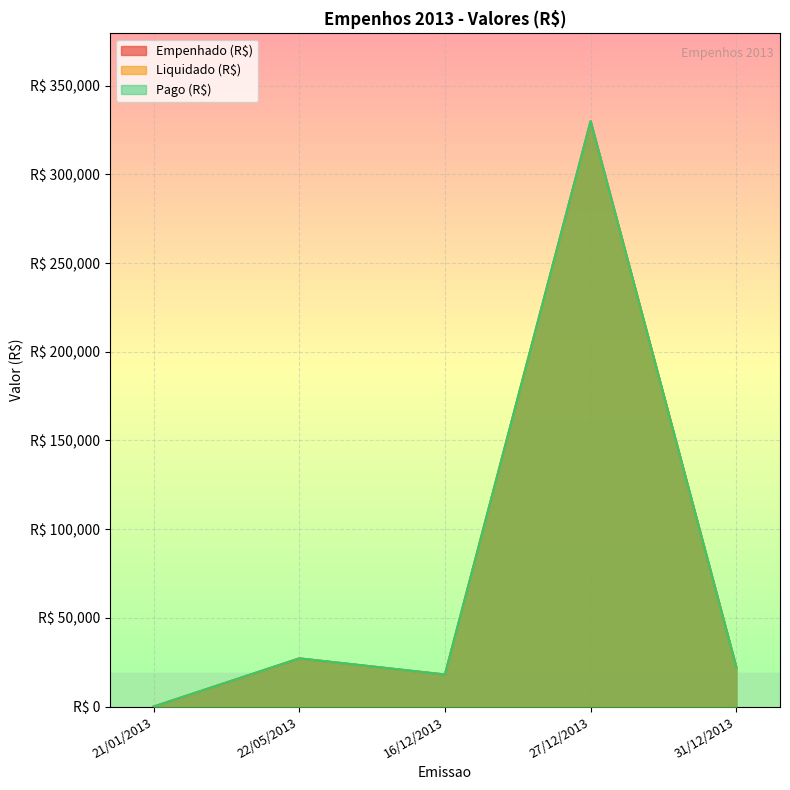

Between 21/01/2013 and 16/12/2013, which is larger?

16/12/2013